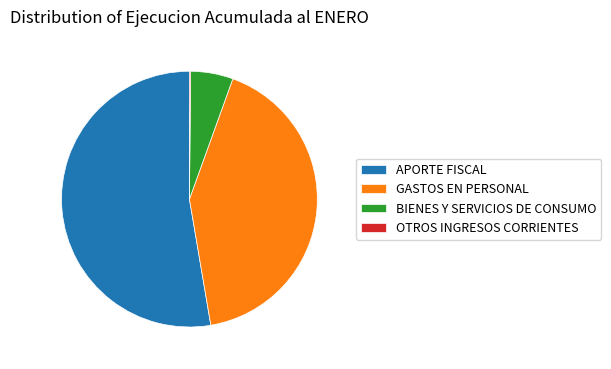

Which has a higher value, APORTE FISCAL or GASTOS EN PERSONAL?

APORTE FISCAL